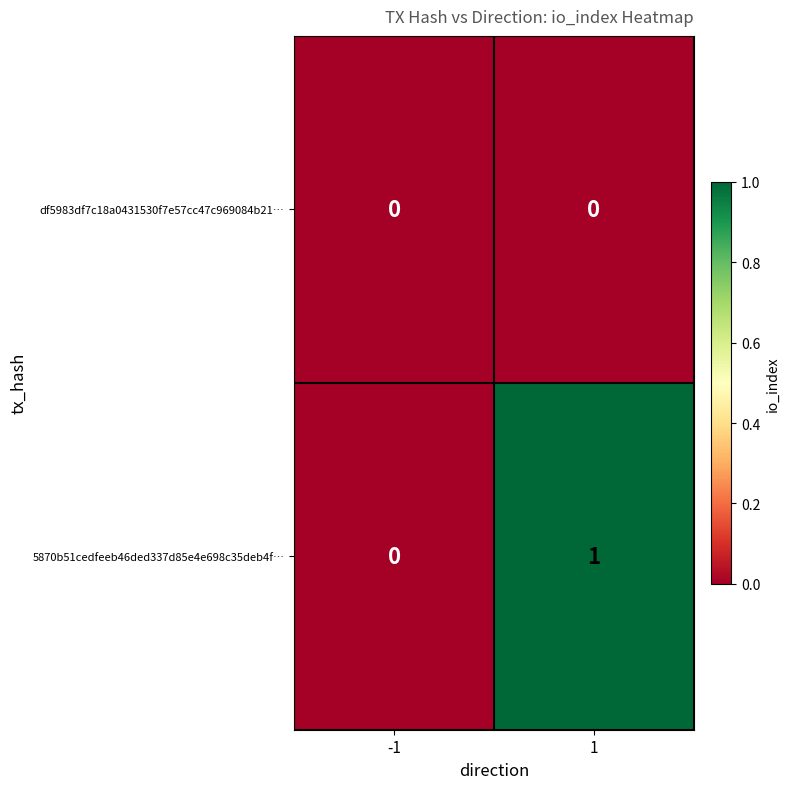

List the series in order of their peak value, lowest first.

df5983df7c18a0431530f7e57cc47c969084b21…, 5870b51cedfeeb46ded337d85e4e698c35deb4f…